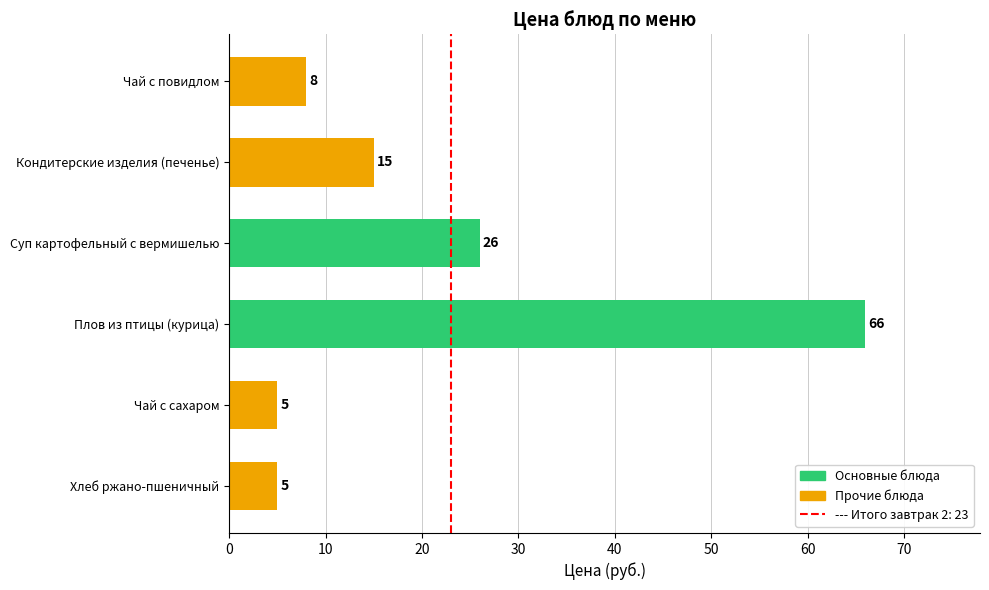

Approximately how many times larger is the value at Кондитерские изделия (печенье) compared to Суп картофельный с вермишелью?

0.6